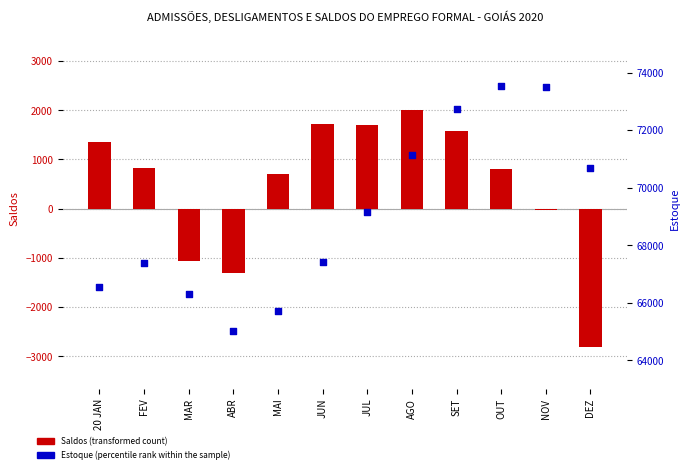

What is the total value across all series at 20 JAN?

67901